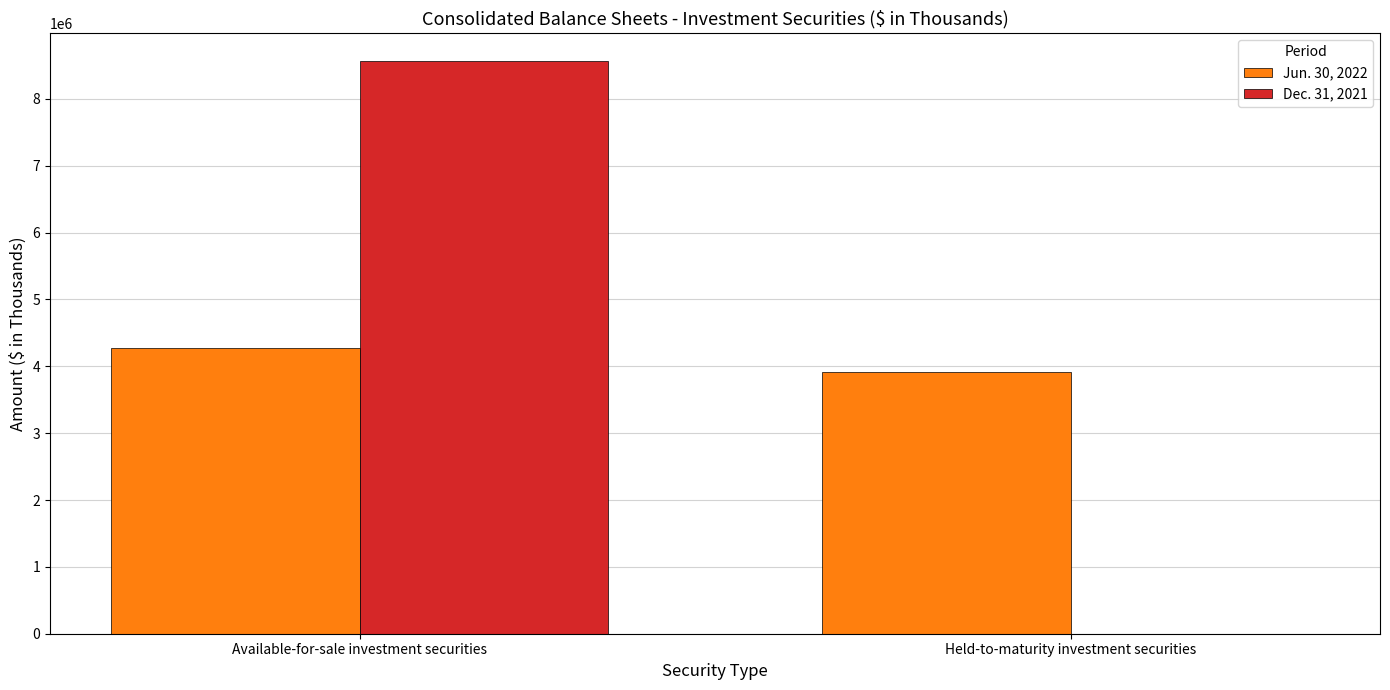

Is the value of Jun. 30, 2022 at Available-for-sale investment securities greater than the value of Dec. 31, 2021 at Available-for-sale investment securities?

No